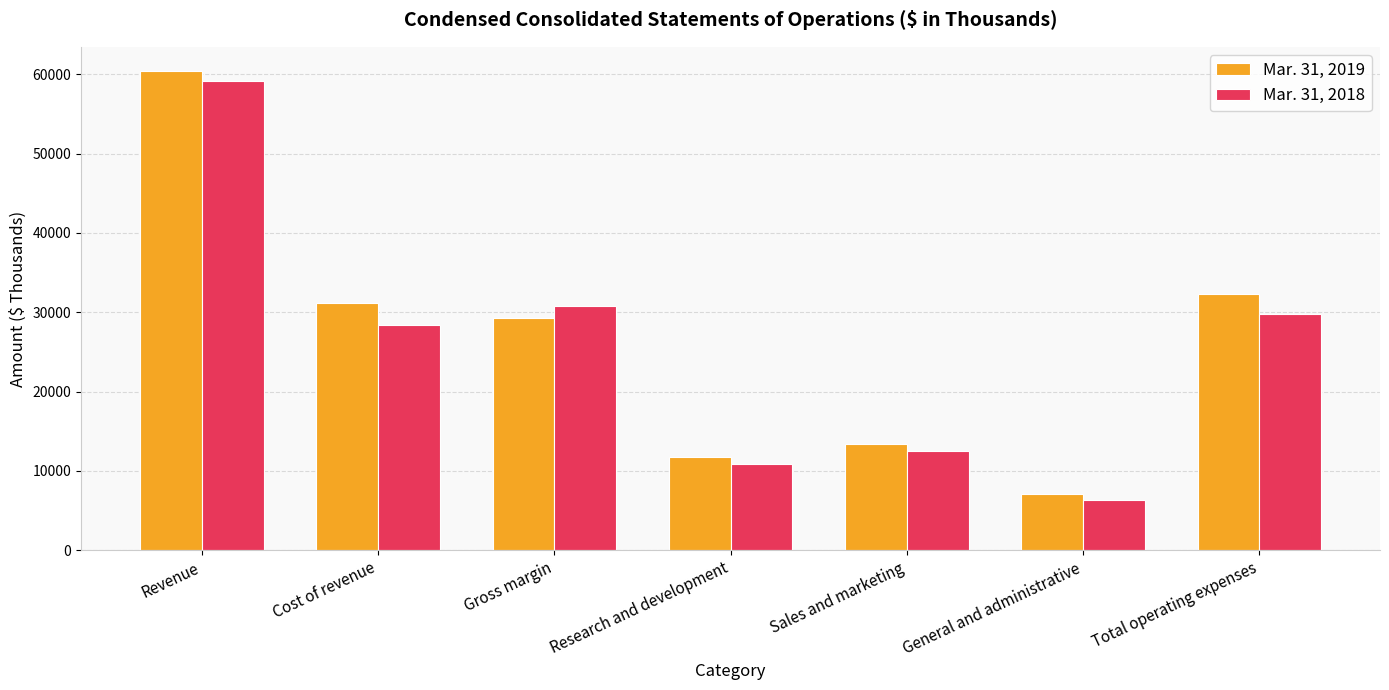

How many data points in Mar. 31, 2018 are less than 28410?

3